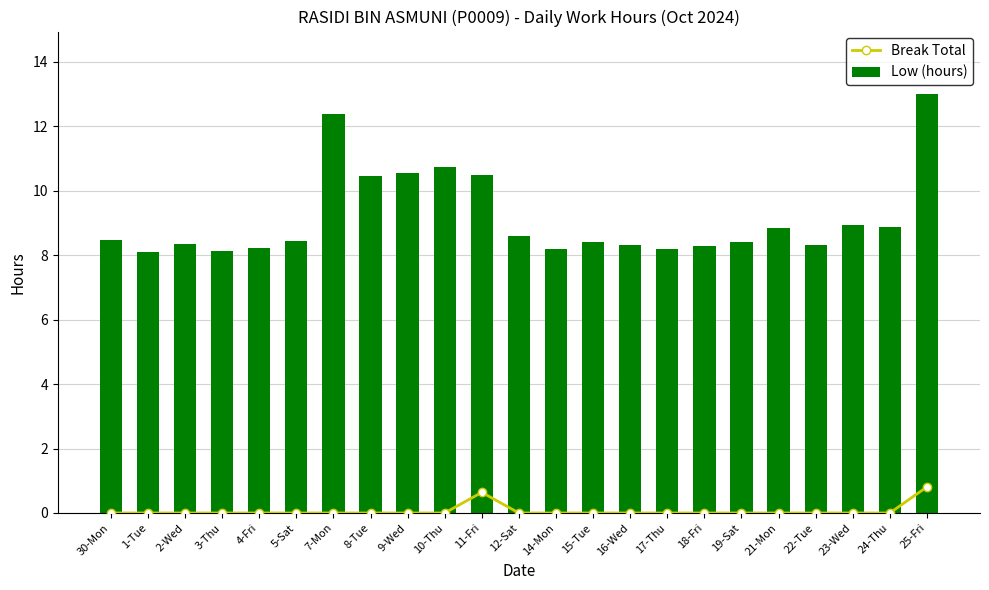

Which has a higher value, 25-Fri or 10-Thu?

25-Fri